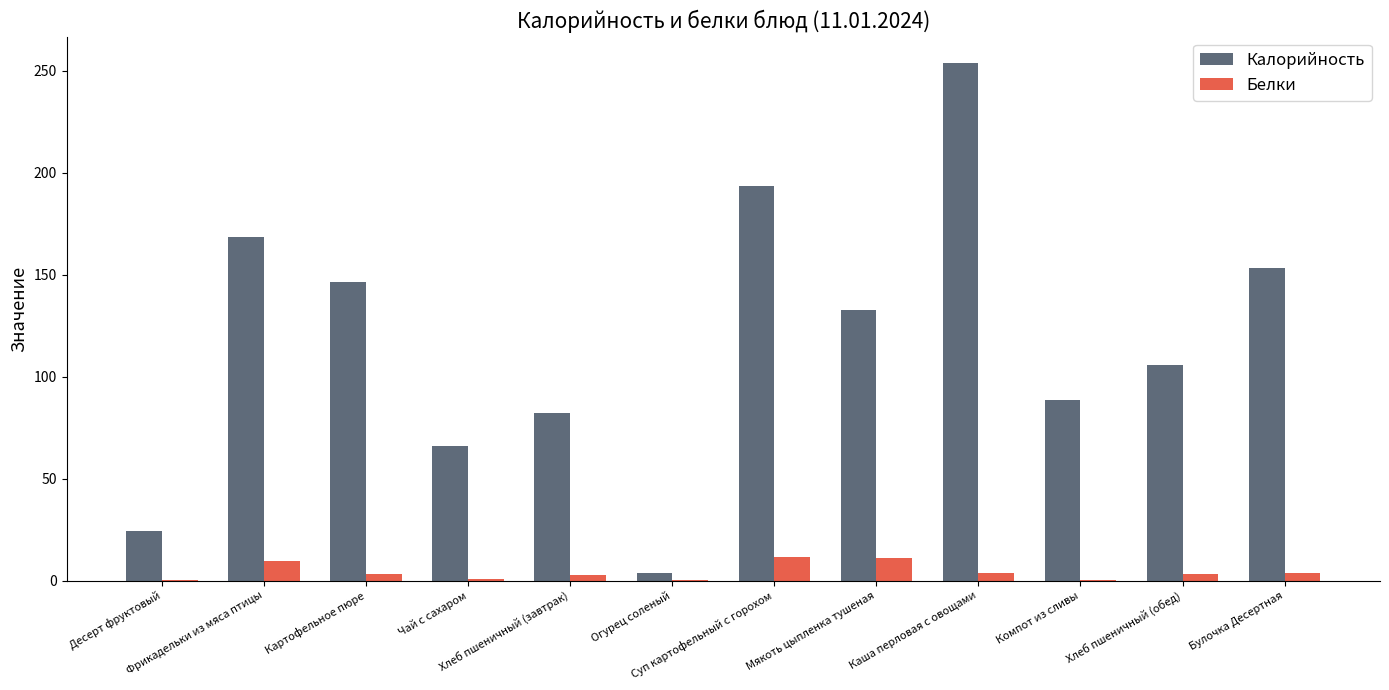

What is the sum of all Белки values?

50.1